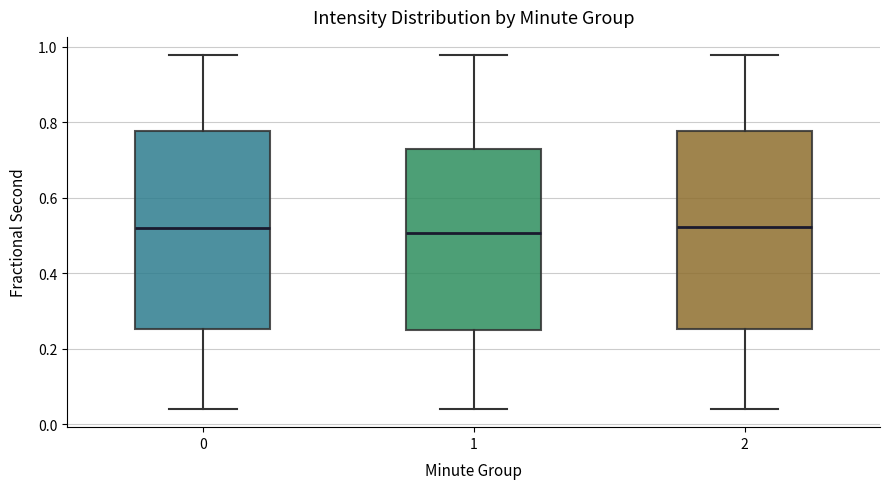

Where is the upper edge of the box at x = 0 on the y-axis? The values are not printed on the chart, so give them approximately, as read against the axis.

0.78